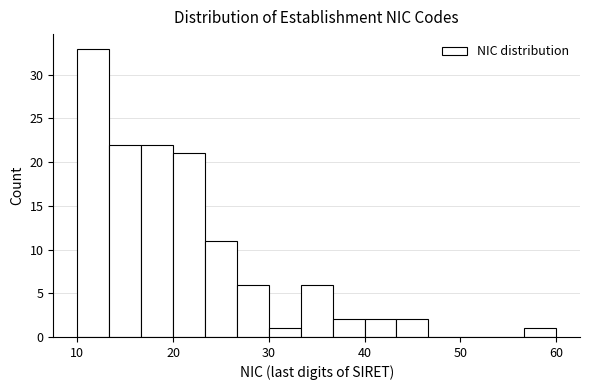

Around what value on the x-axis is the tallest bar? Give the approximate position of its centre, as read against the axis.

12